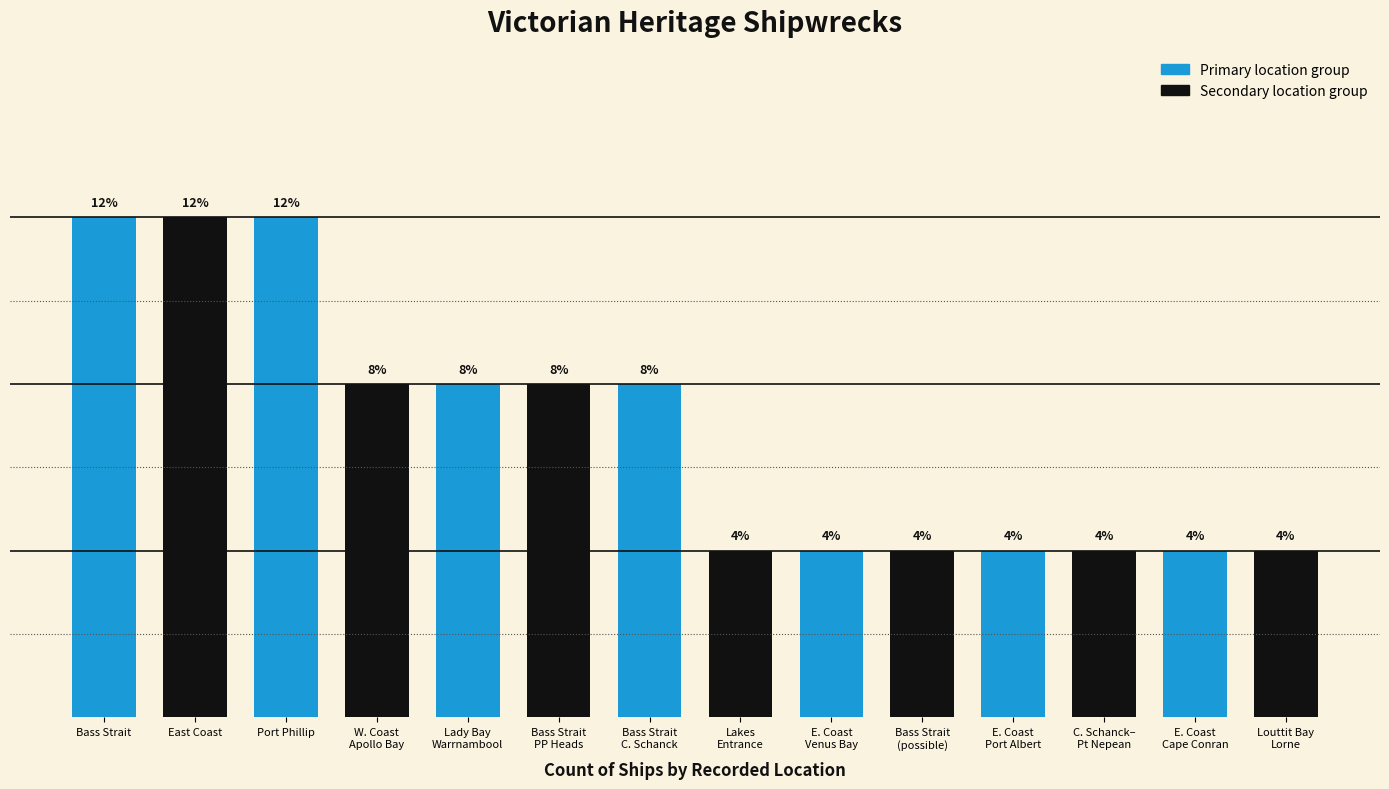

Which has a higher value, W. Coast
Apollo Bay or E. Coast
Port Albert?

W. Coast
Apollo Bay